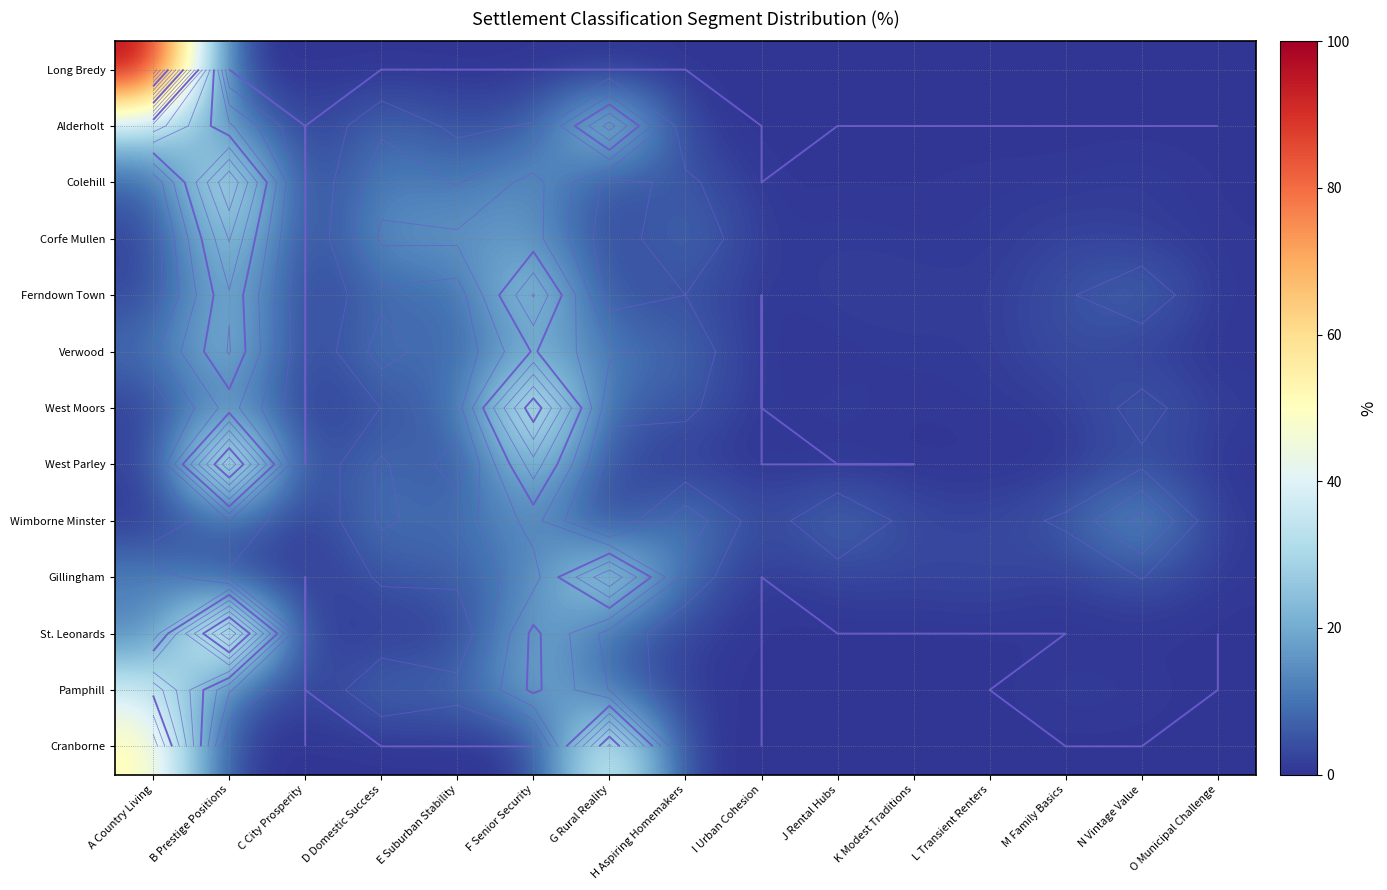

Is the value of West Parley at E Suburban Stability greater than the value of Alderholt at N Vintage Value?

Yes